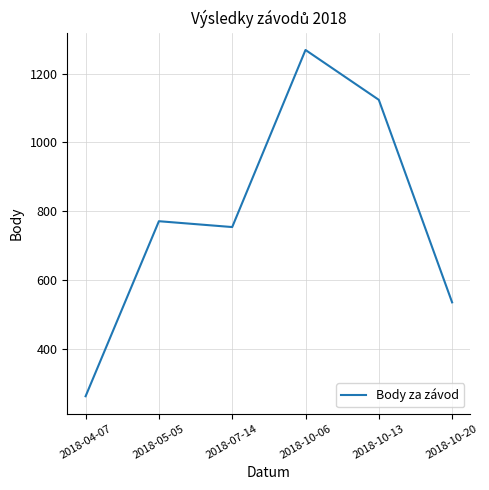

List the labels in order of value, smallest first.

2018-04-07, 2018-10-20, 2018-07-14, 2018-05-05, 2018-10-13, 2018-10-06